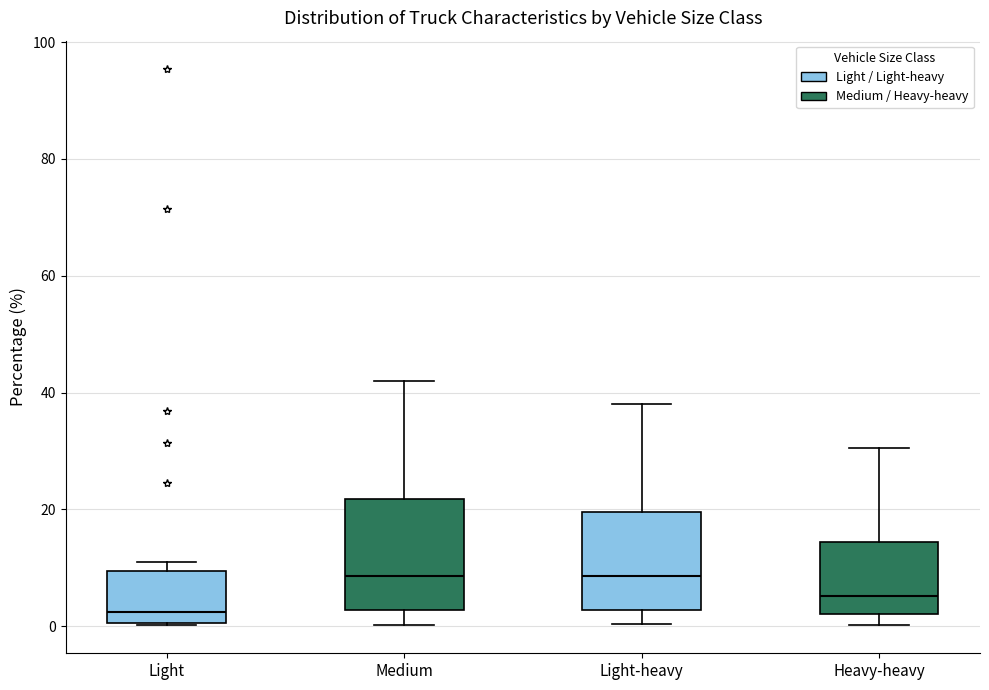

Which box is the tallest, from its lower edge to its upper edge?

Medium